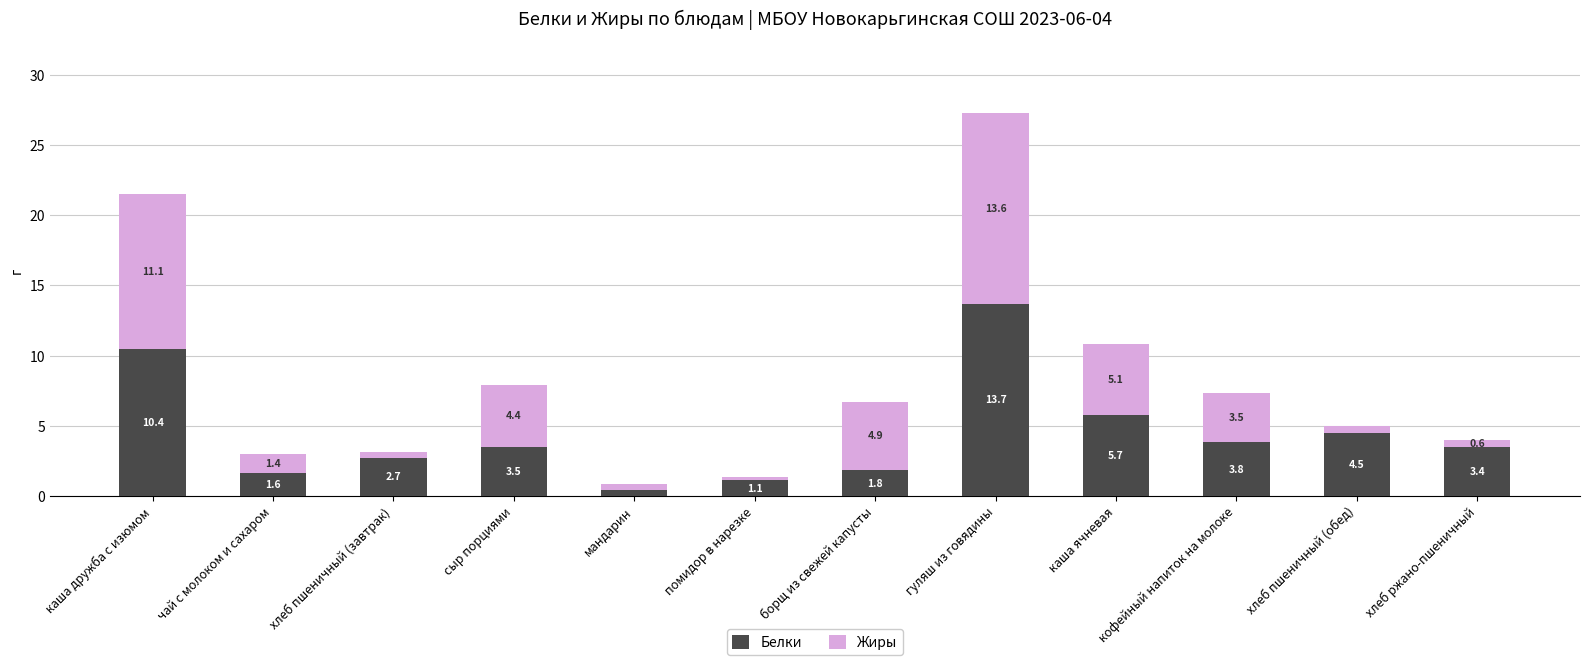

True or false: Белки has a value of 3.8 at кофейный напиток на молоке.

True